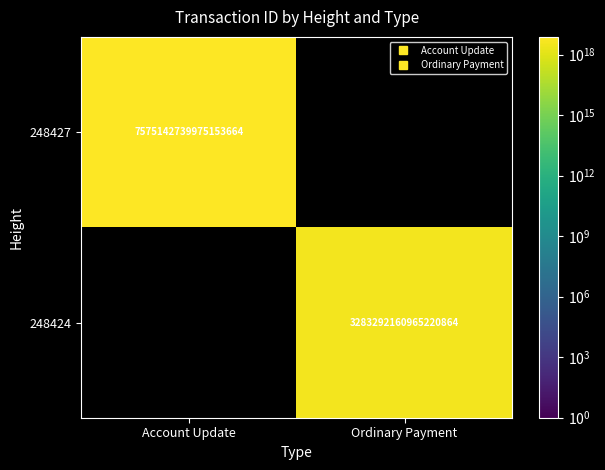

How many distinct data groups are displayed?

2